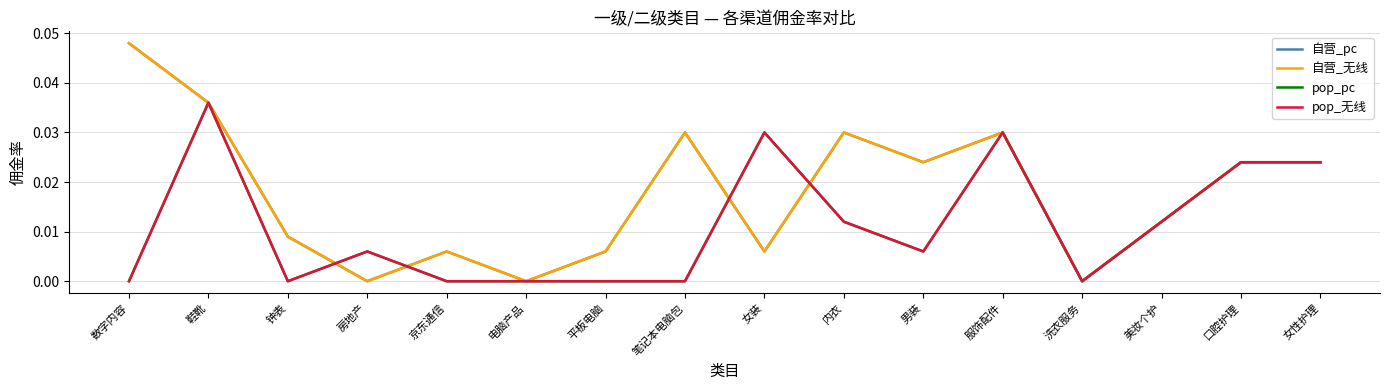

How many values in pop_无线 are above zero?

9